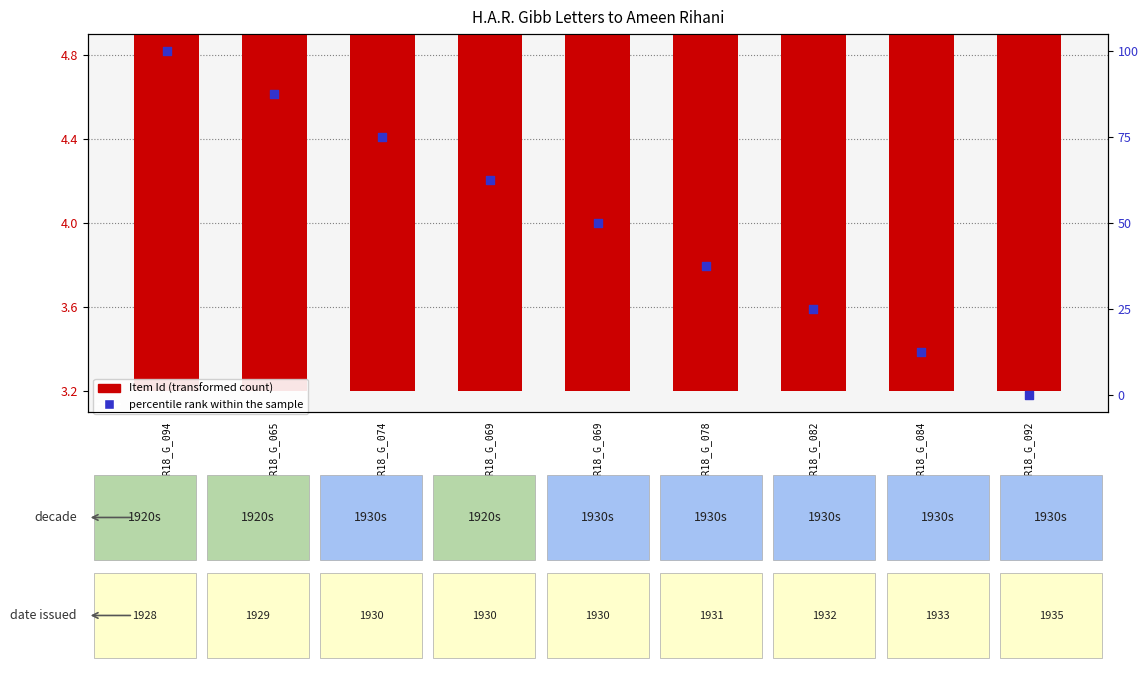

At how many categories does at least one series exceed 90?

1